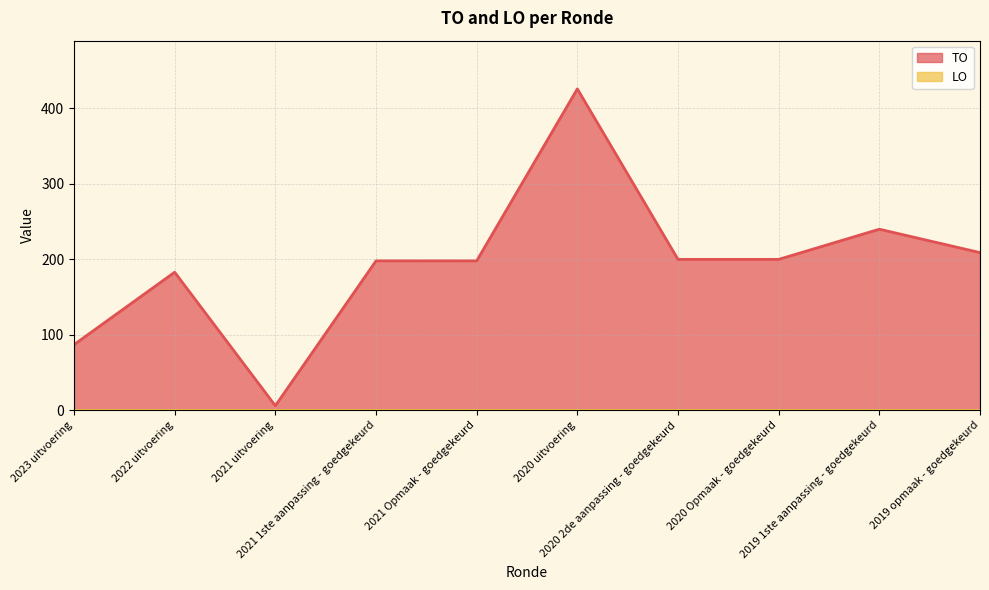

Is it true that the value at 2020 2de aanpassing - goedgekeurd is 346?

False